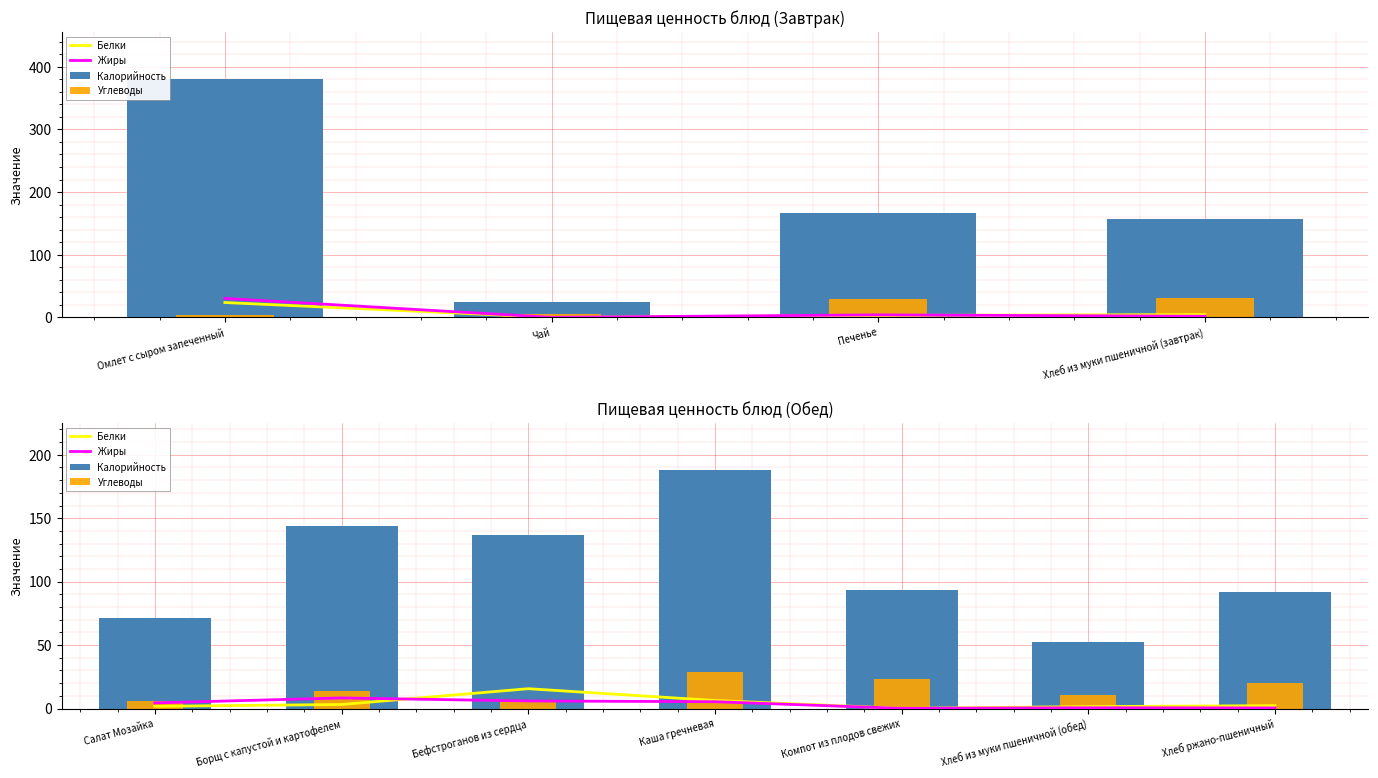

Which series changed the most between Бефстроганов из сердца and Каша гречневая?

Калорийность